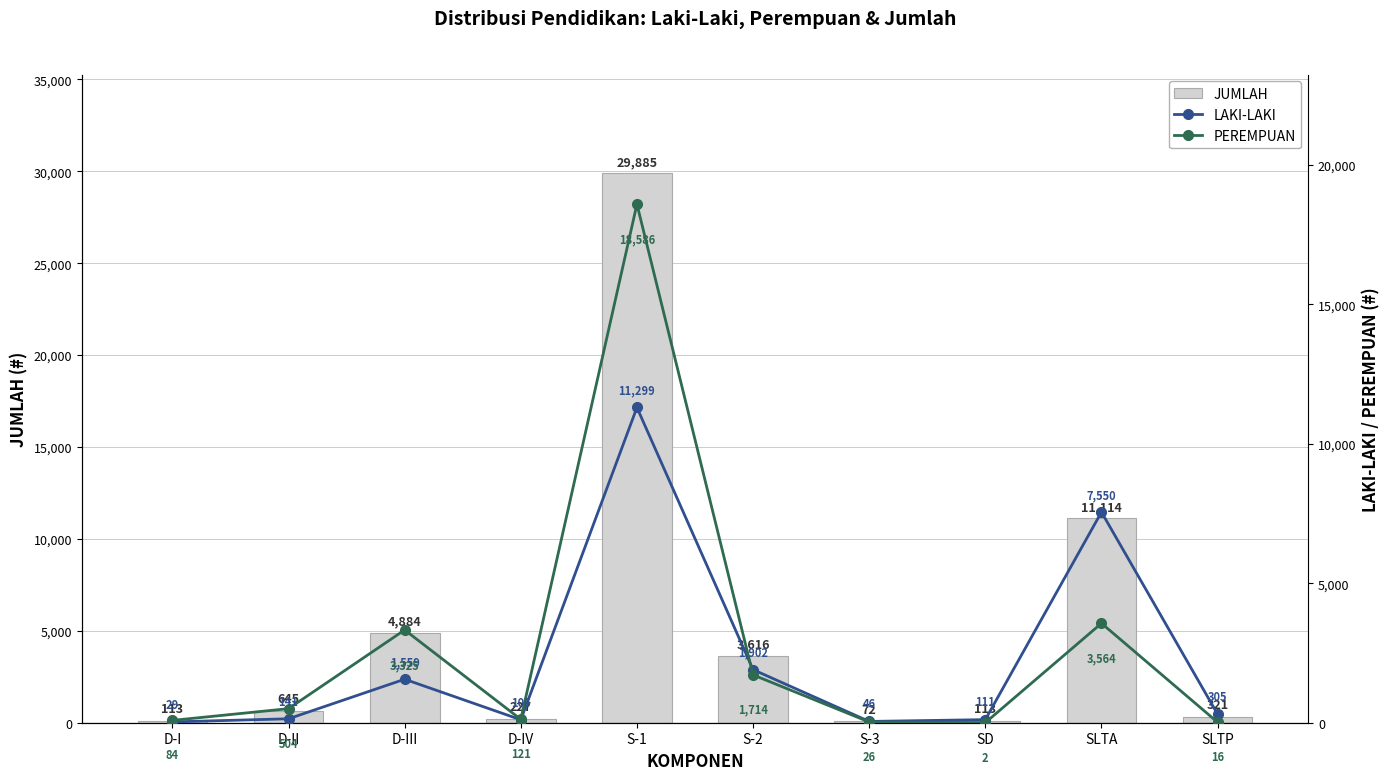

What are all the series names shown in the legend?

JUMLAH, LAKI-LAKI, PEREMPUAN